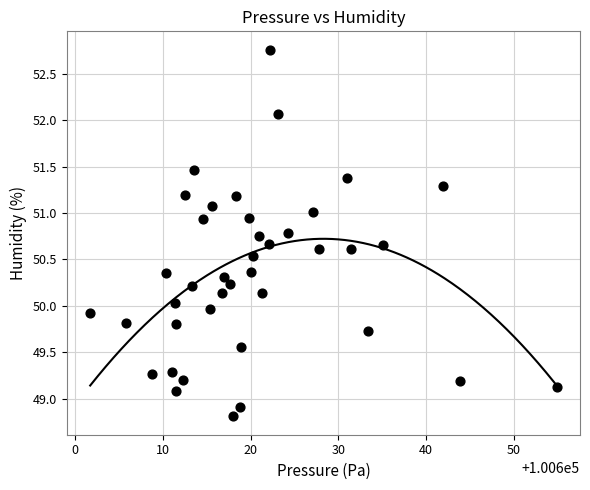

What is the range of X values (max minus min)?

53.2